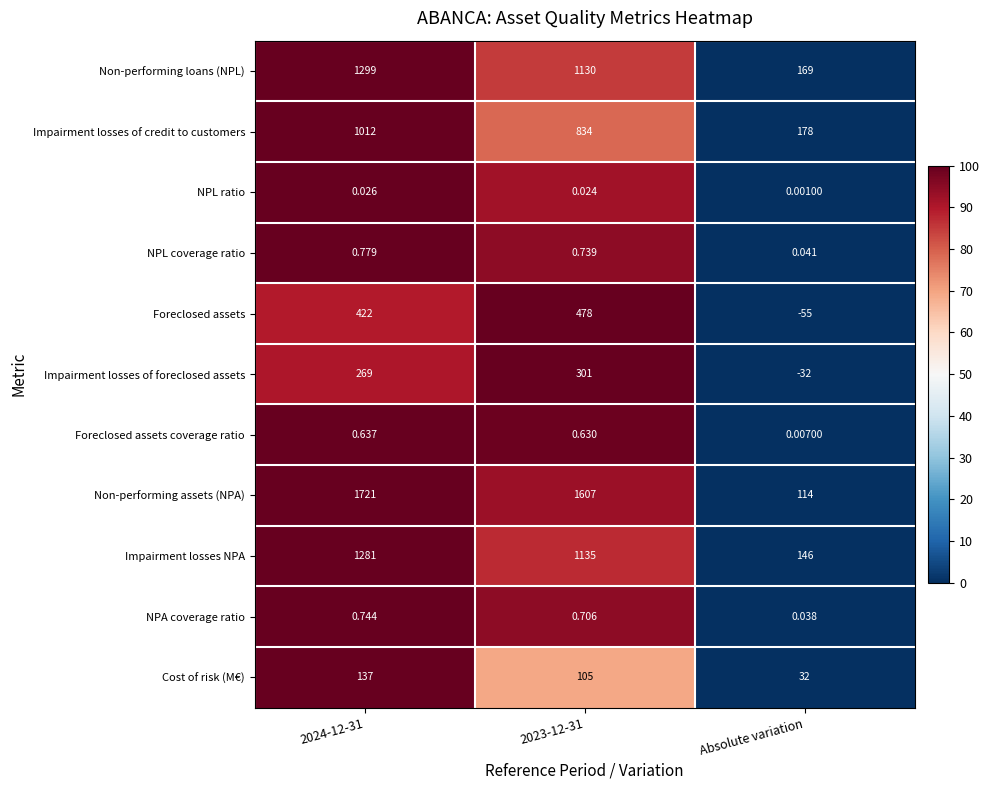

What is the total value across all series at 2024-12-31?

6143.2